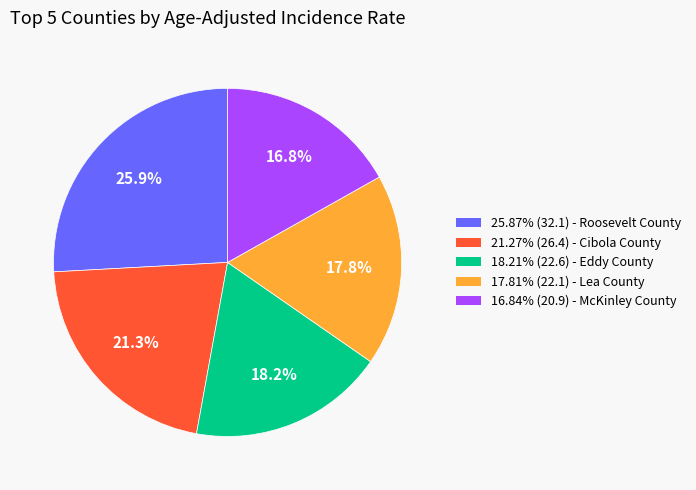

How many segments does this pie chart have?

5